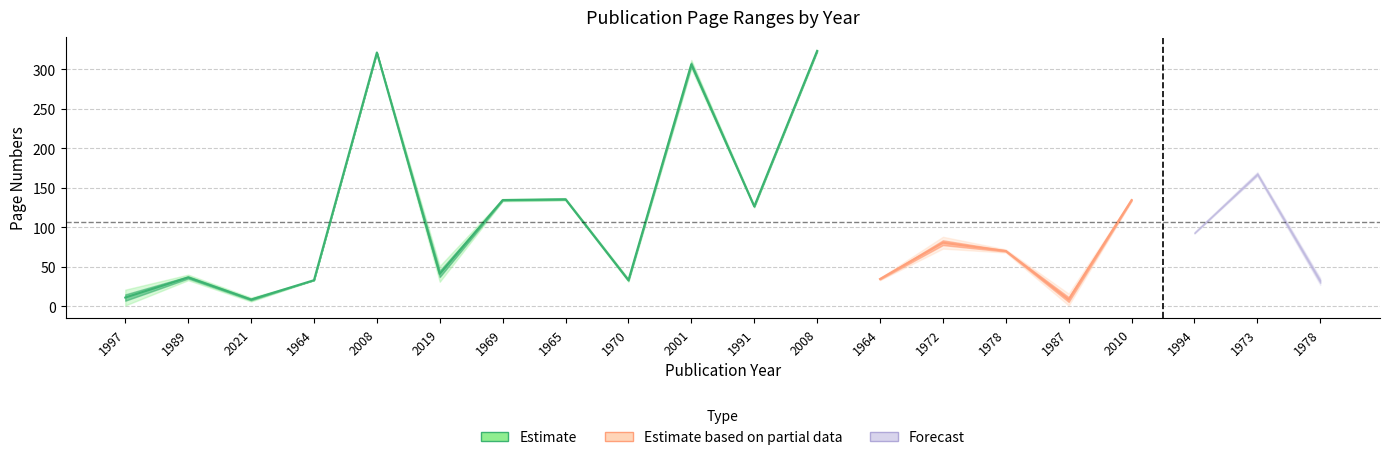

List the labels in order of Page Start value, smallest first.

1997, 1987, 2021, 1978, 2019, 1970, 1989, 1964, 1964, 1978, 1972, 1994, 1991, 1969, 2010, 1965, 1973, 2001, 2008, 2008